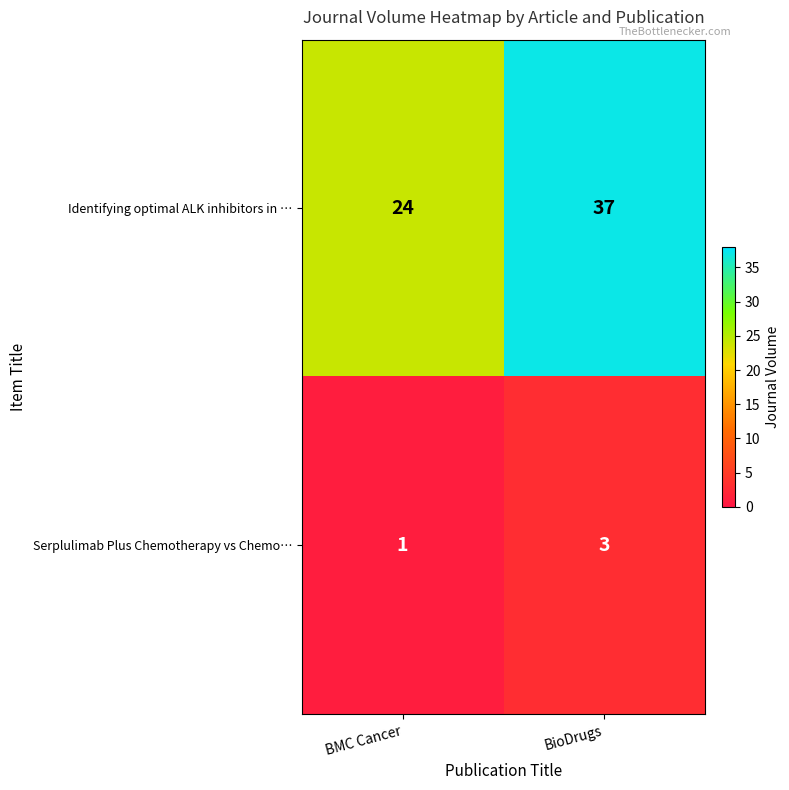

Where is Serplulimab Plus Chemotherapy vs Chemo… nearest to the value 2?

BMC Cancer